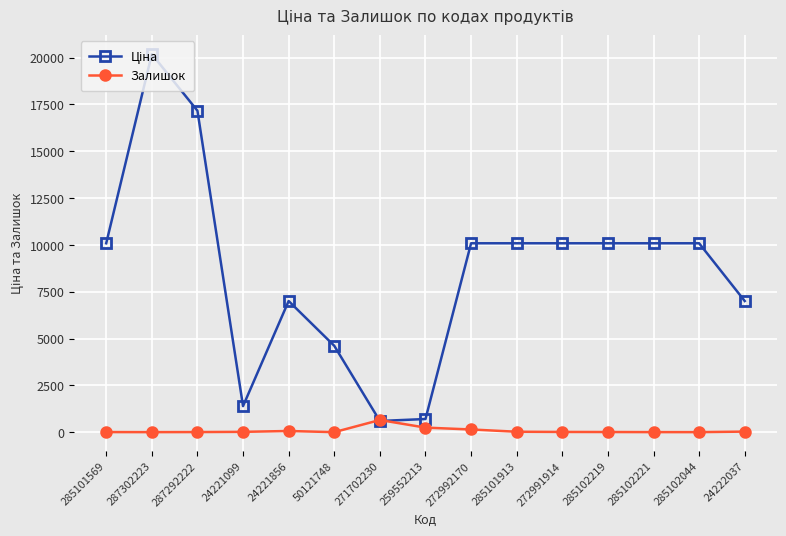

What is the maximum value shown in the chart?

20186.0